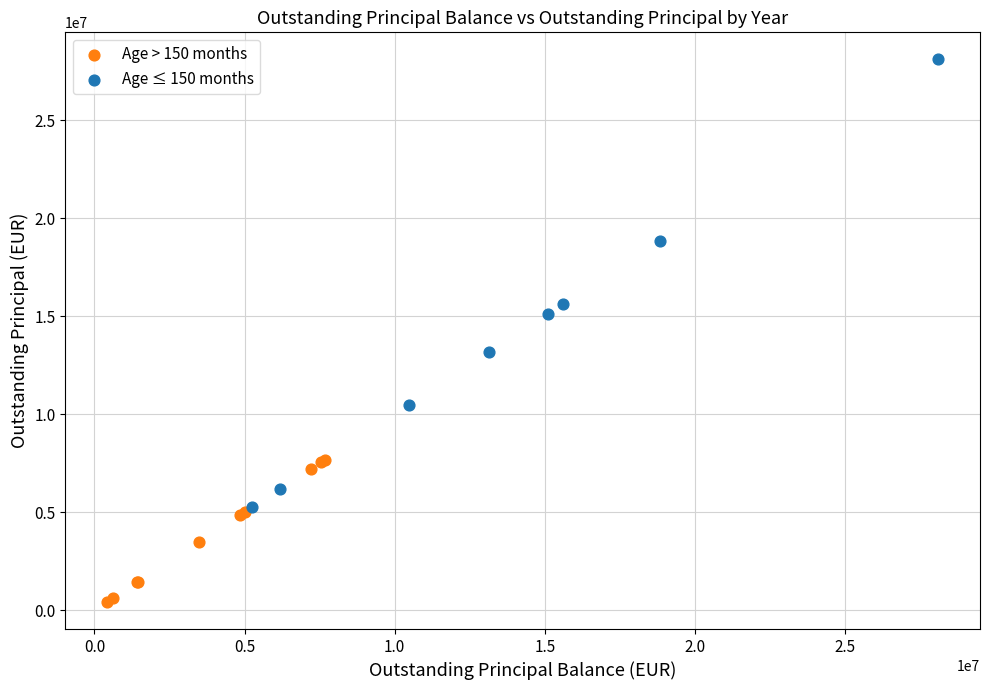

Which series has the widest spread of Y values?

Age ≤ 150 months